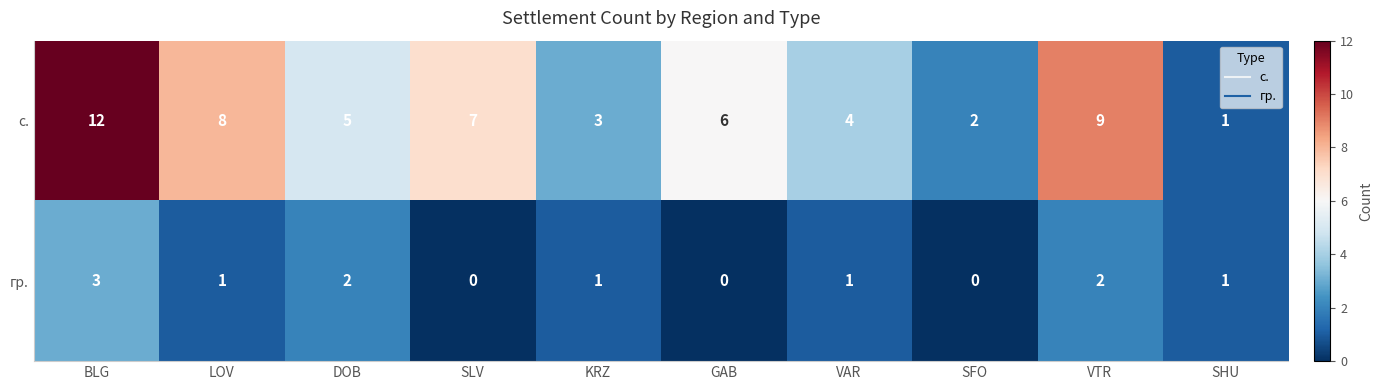

Rank the series by their average value, from lowest to highest.

гр., с.